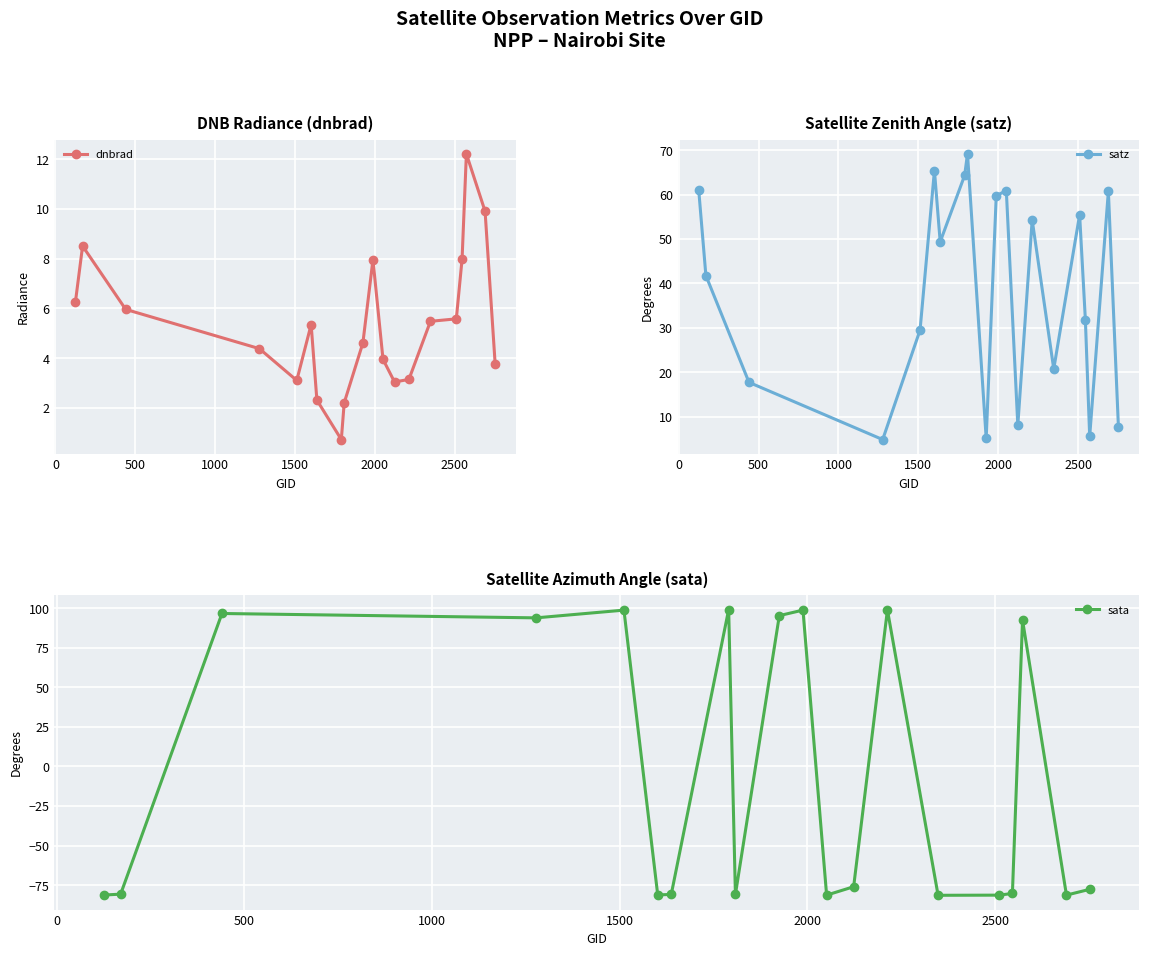

True or false: sata has more than 2 points higher than both neighbors.

True